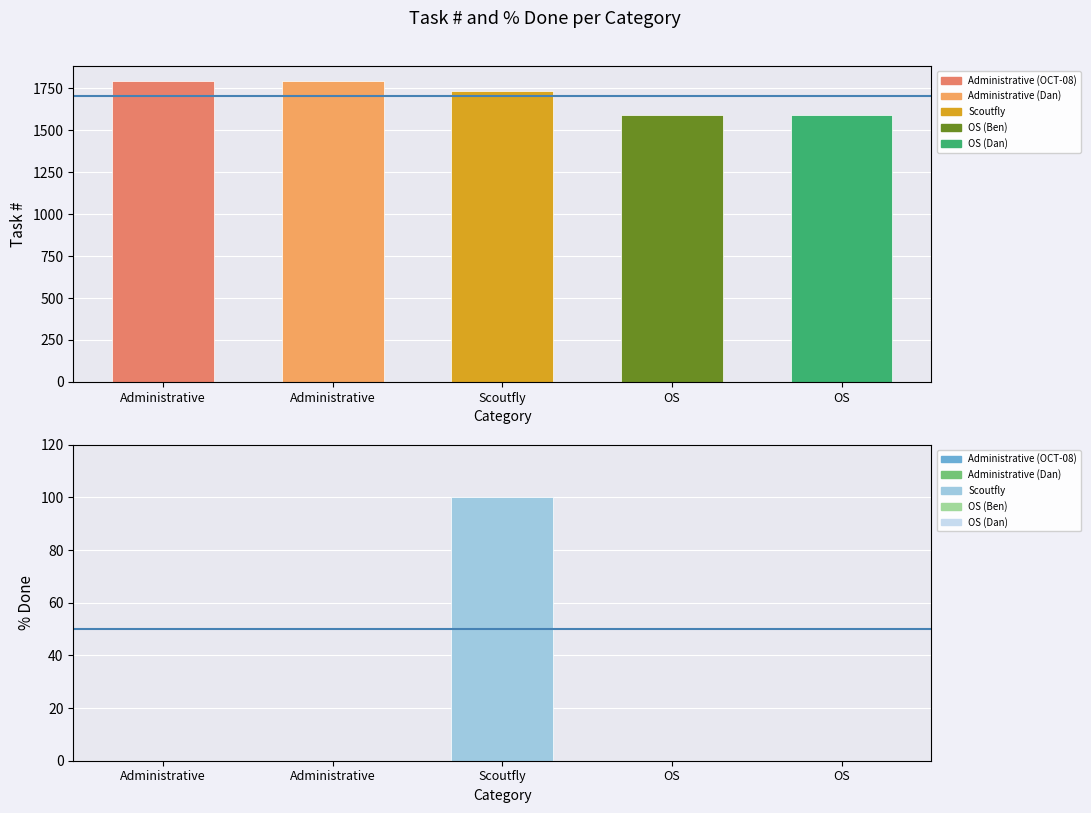

How many categories are shown in the chart?

5